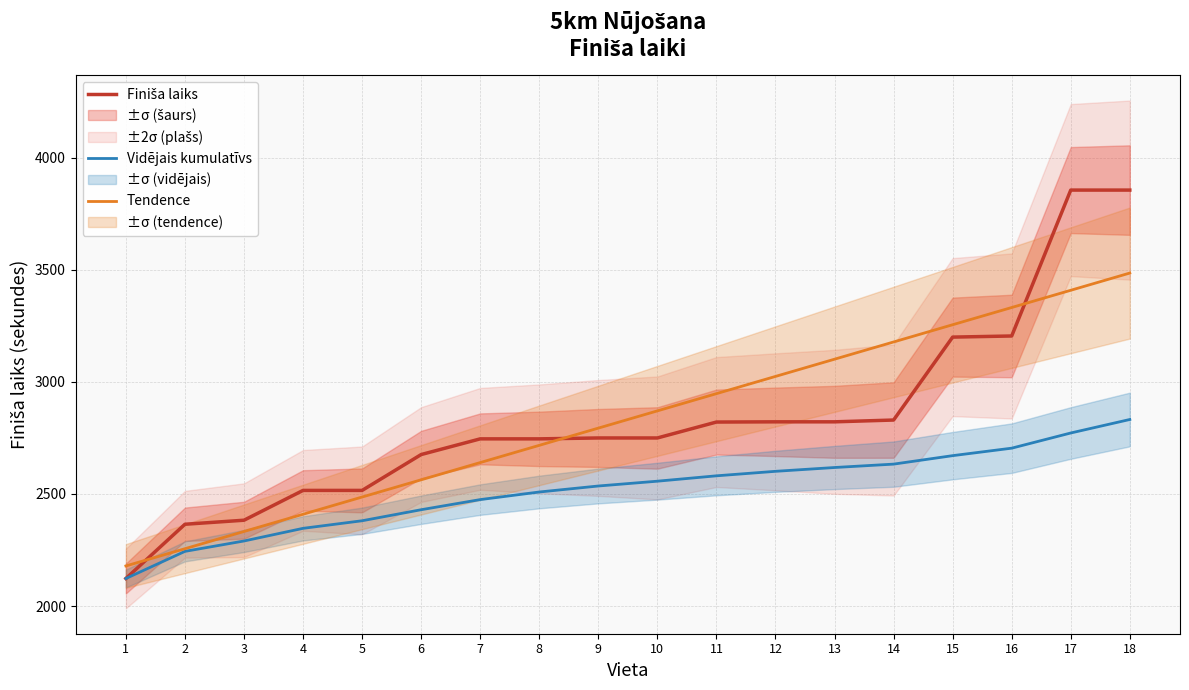

The Finiša laiks series shows 4313.1 at 12. True or false?

False